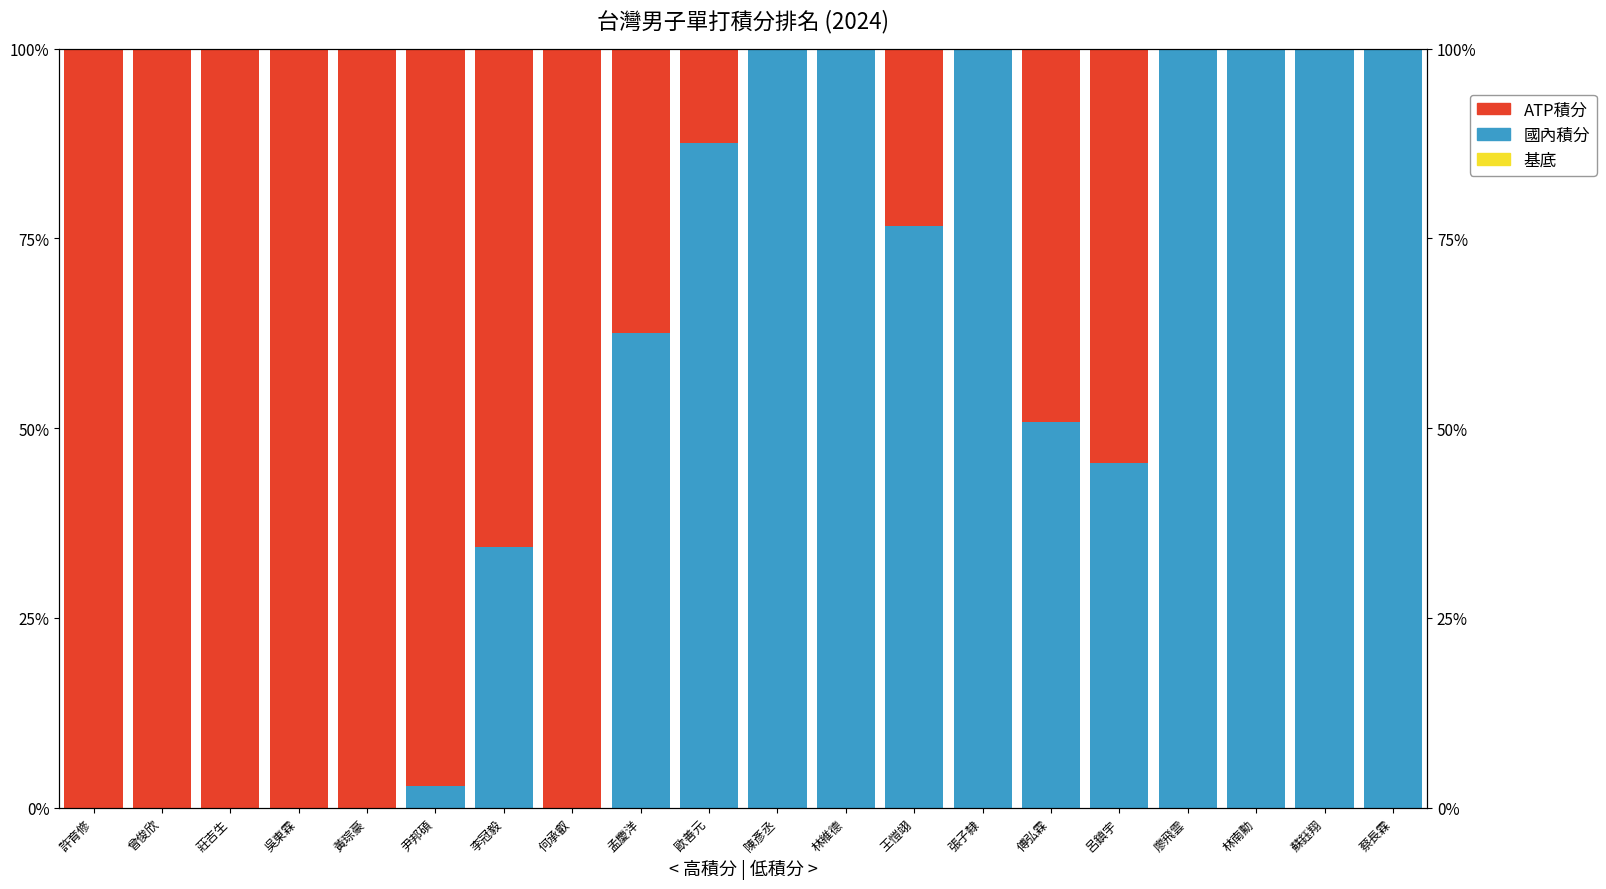

True or false: 國內積分 has a value of 25.5 at 王愷翊.

False